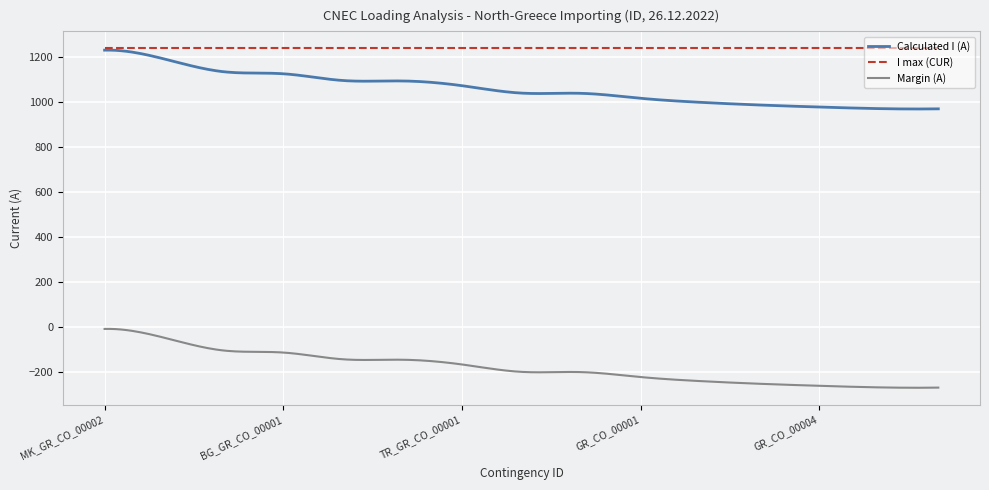

What is the minimum value shown in the chart?

-269.7